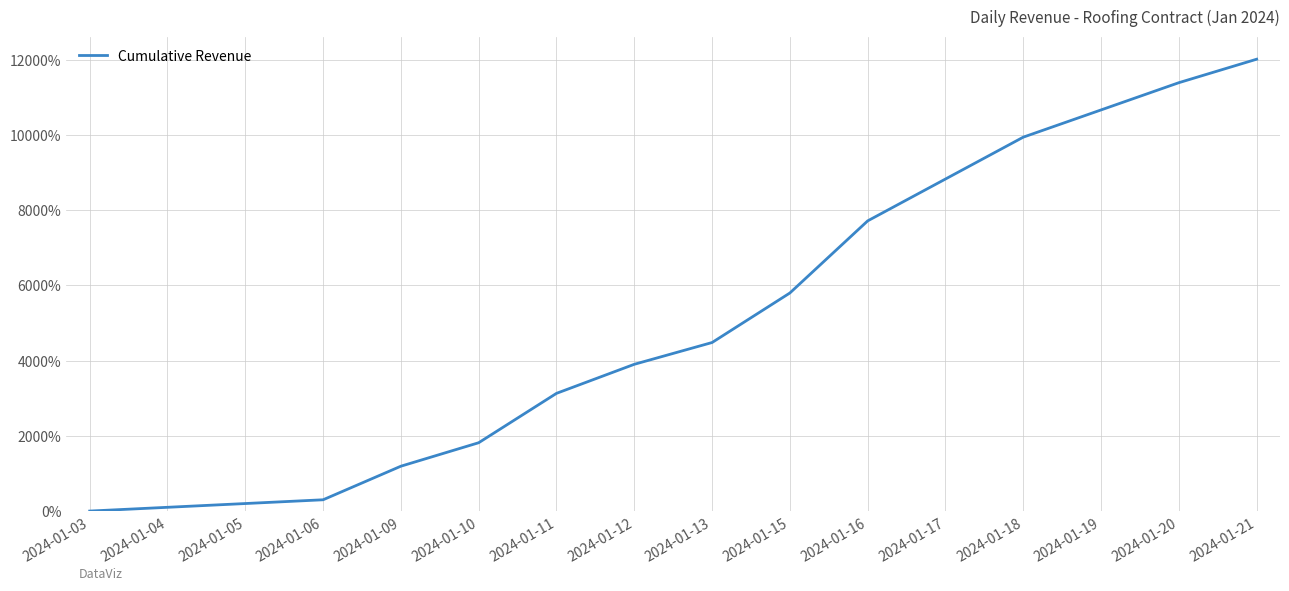

The value at 2024-01-03 is 0.0. True or false?

True